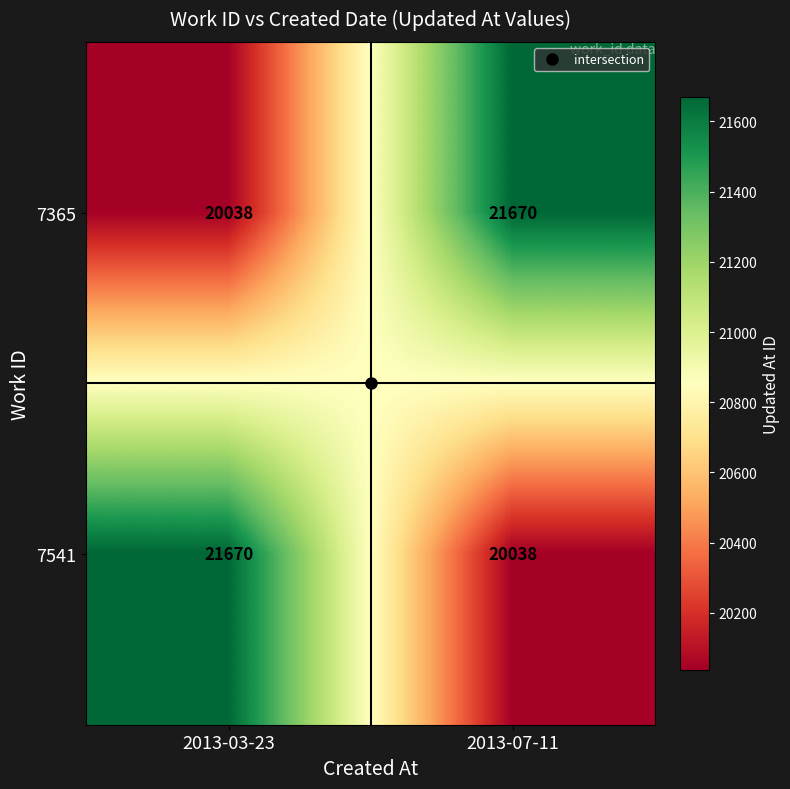

What is the total value across all series at 2013-07-11?

41708